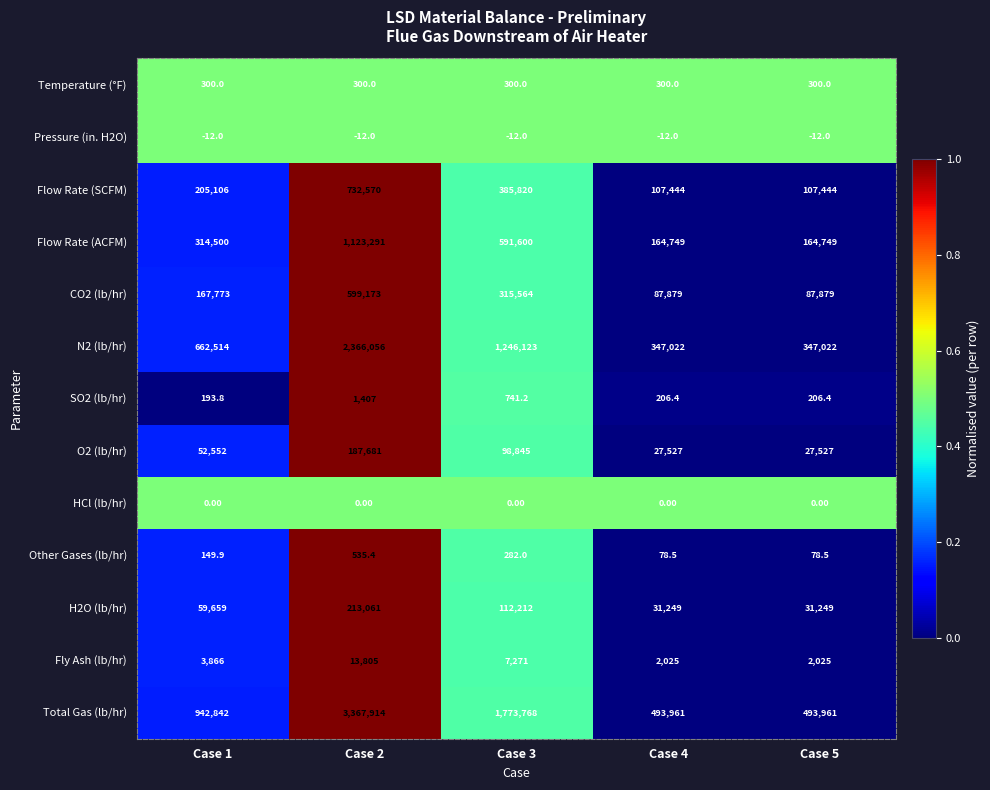

At Case 2, list the series in order from largest to smallest.

Total Gas (lb/hr), N2 (lb/hr), Flow Rate (ACFM), Flow Rate (SCFM), CO2 (lb/hr), H2O (lb/hr), O2 (lb/hr), Fly Ash (lb/hr), SO2 (lb/hr), Other Gases (lb/hr), Temperature (°F), HCl (lb/hr), Pressure (in. H2O)